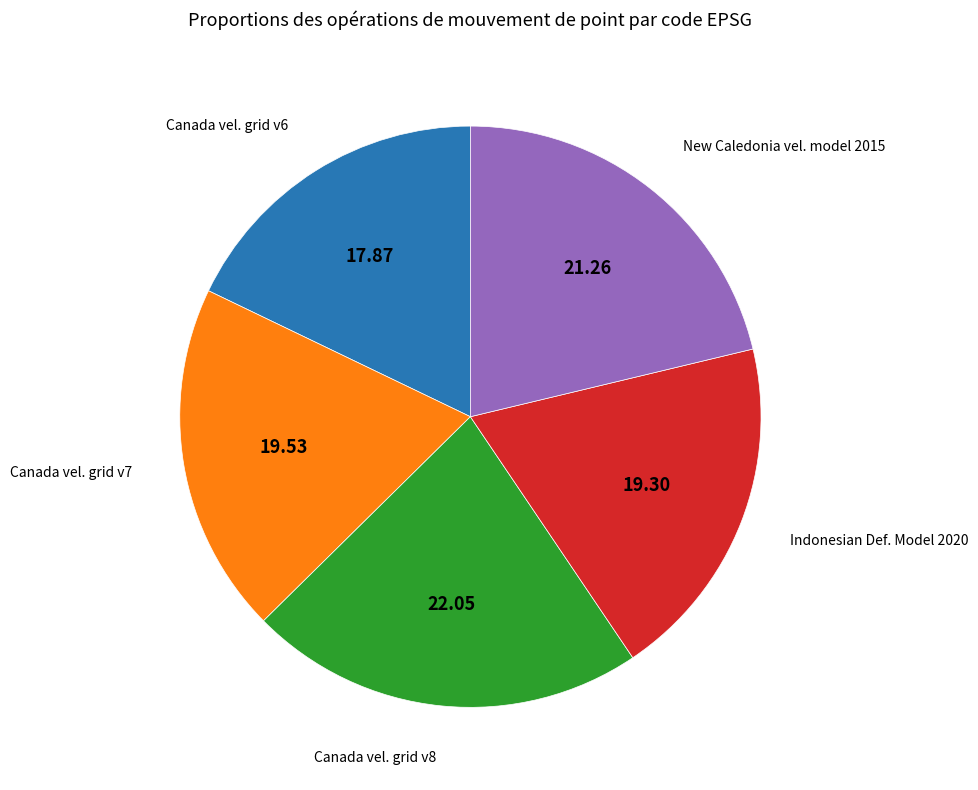

Which category has the smallest portion of the pie?

Canada vel. grid v6